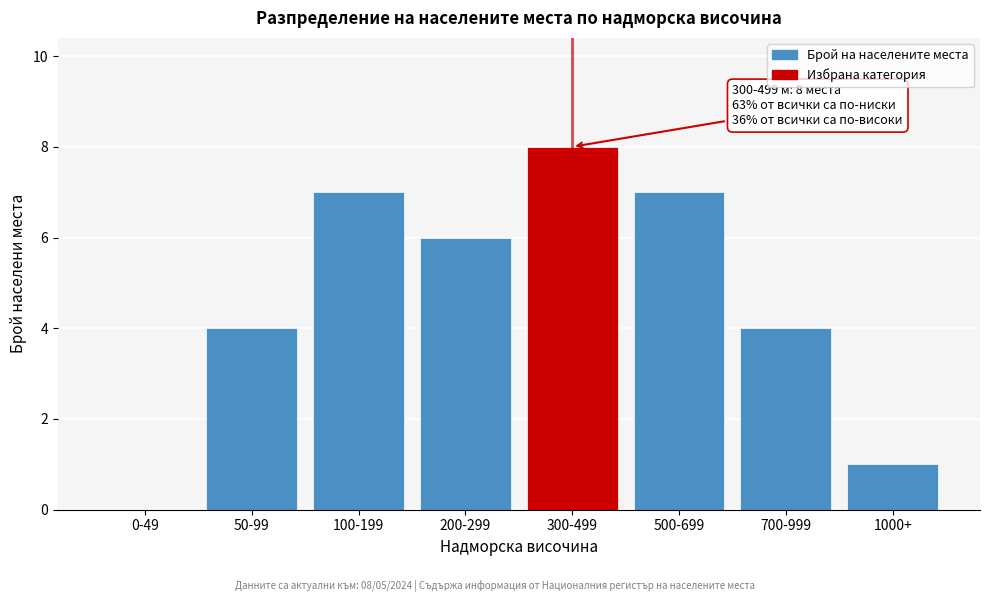

Reading left to right, transcribe all the data shown in this chart.

0-49=0	50-99=4	100-199=7	200-299=6	300-499=8	500-699=7	700-999=4	1000+=1